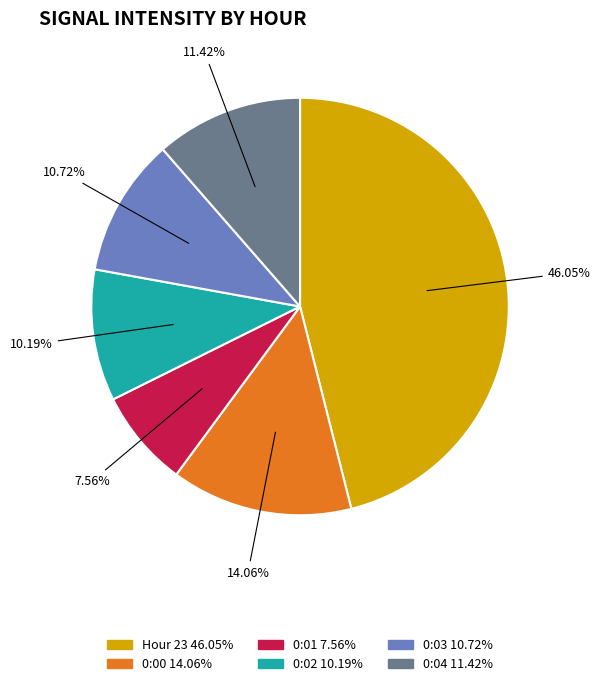

Does any single category account for the majority?

No